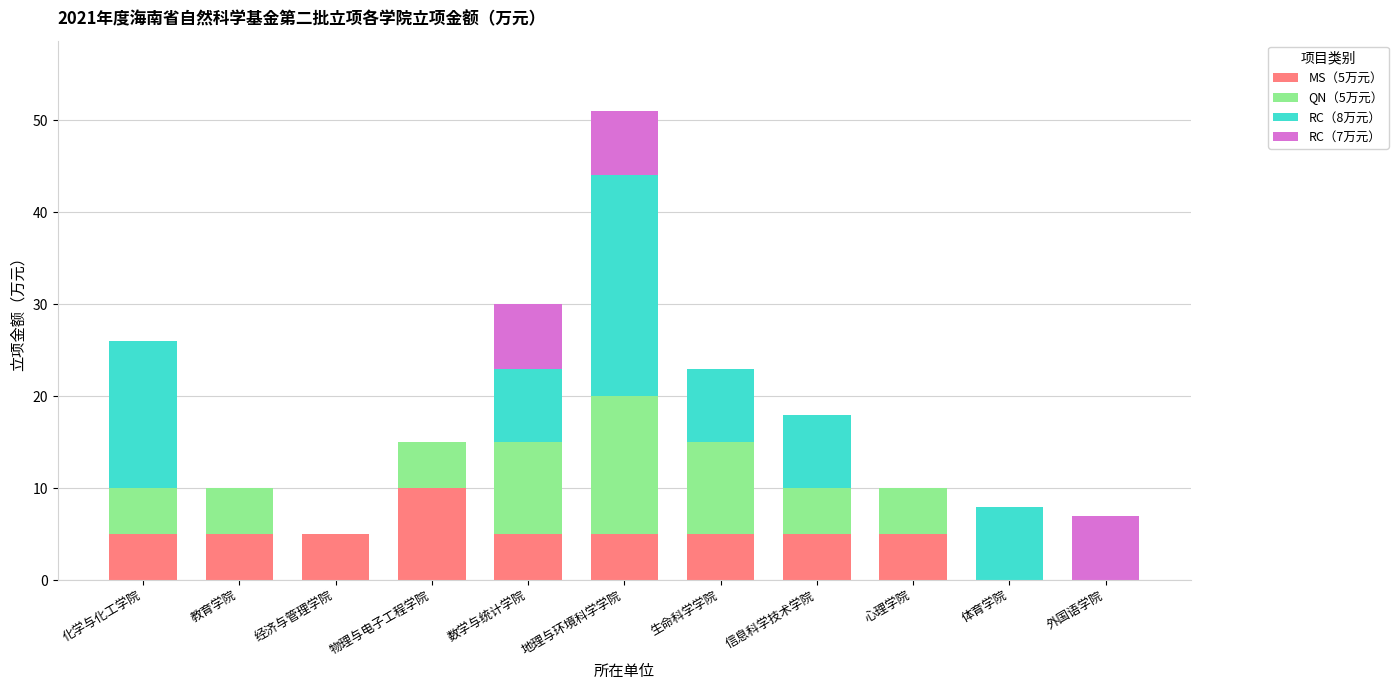

What is the total value across all series at 化学与化工学院?

26